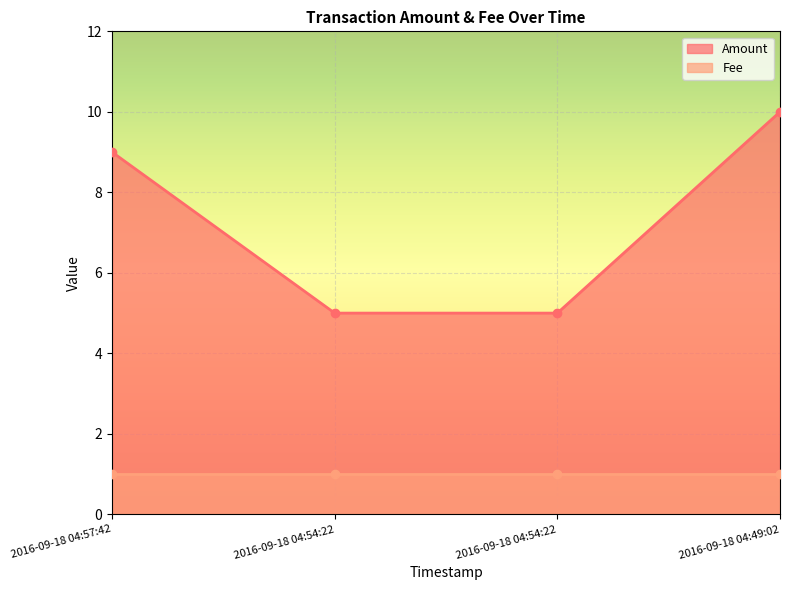

Which has a higher value, 2016-09-18 04:49:02 or 2016-09-18 04:57:42?

2016-09-18 04:49:02